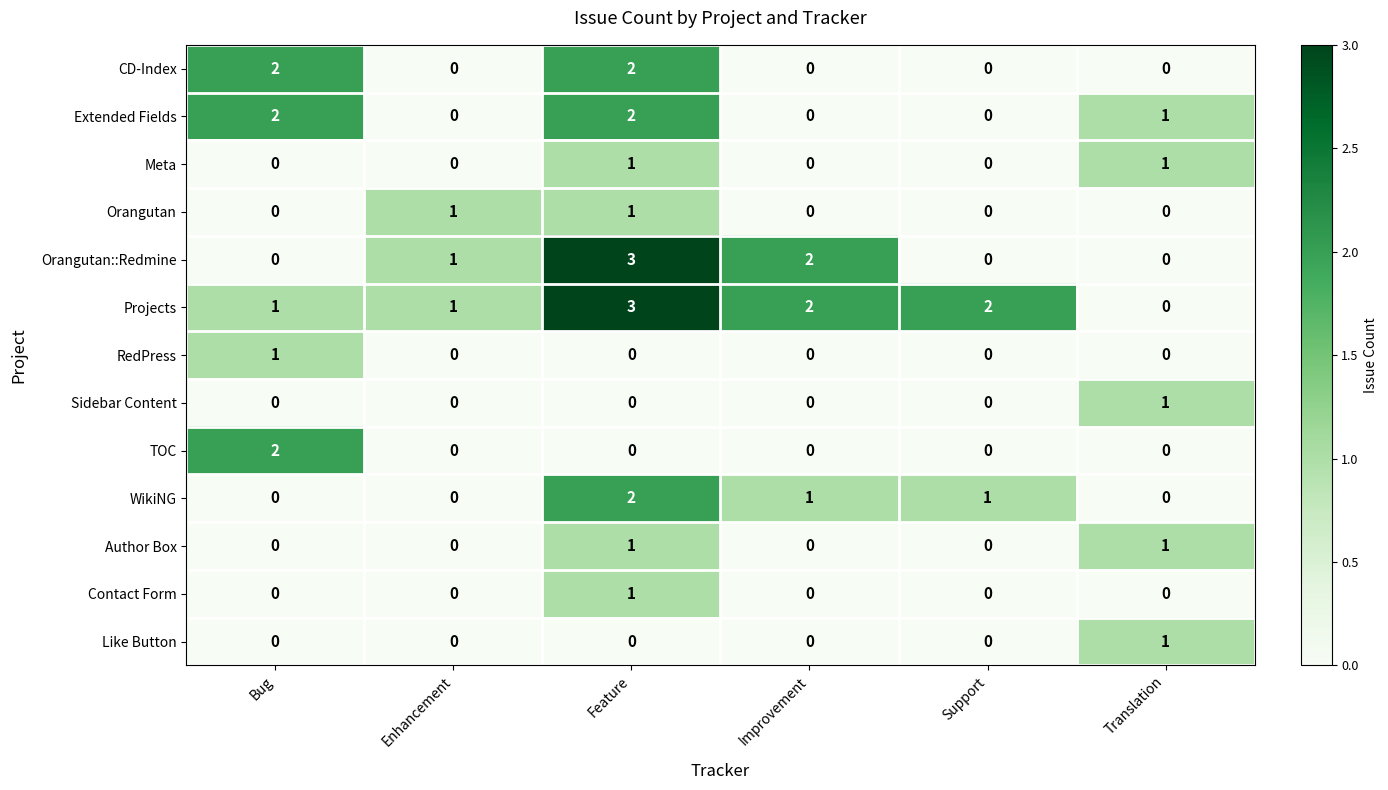

How many Sidebar Content values are between 0 and 1?

6